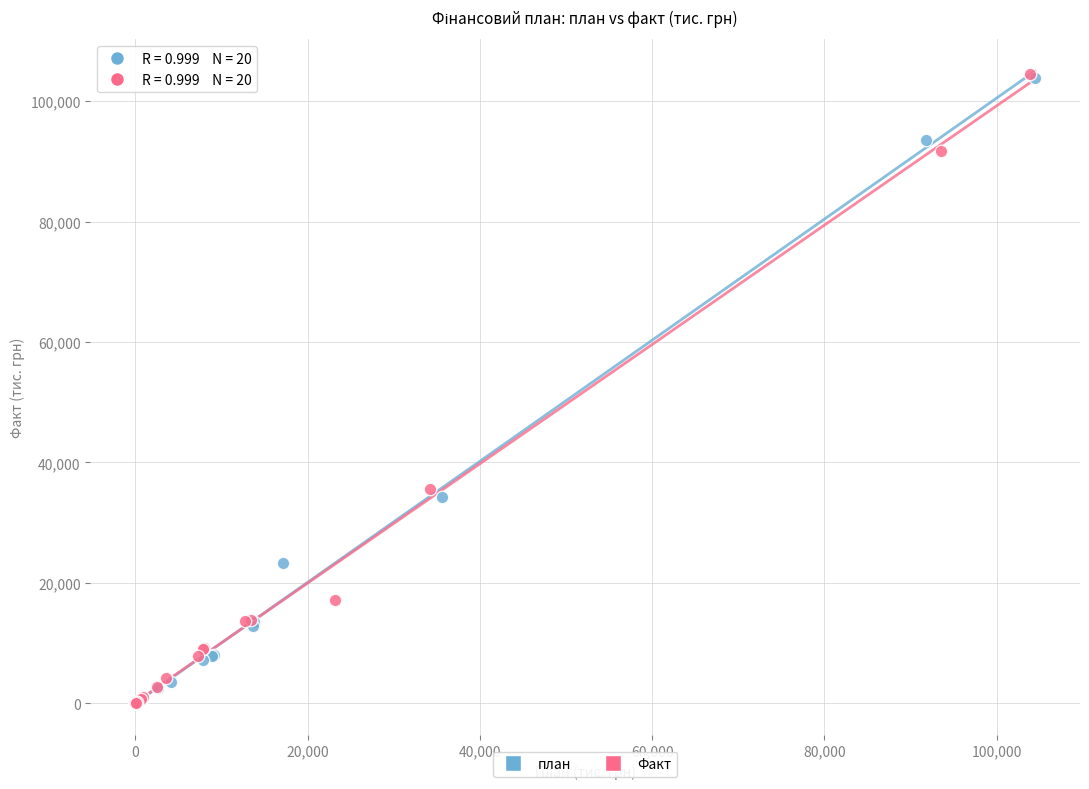

Which series has the widest spread of Y values?

Факт